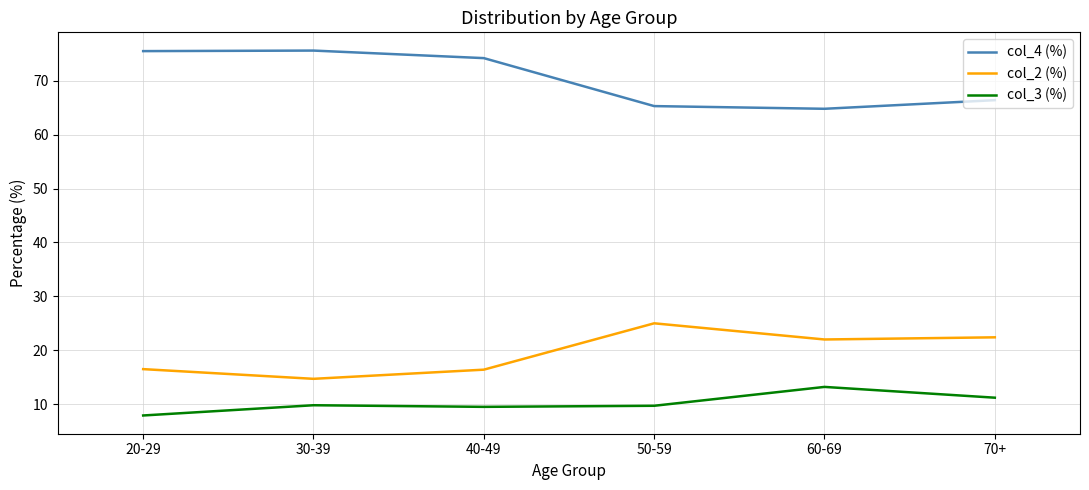

The value of col_2 (%) at 20-29 is 16.5. True or false?

True